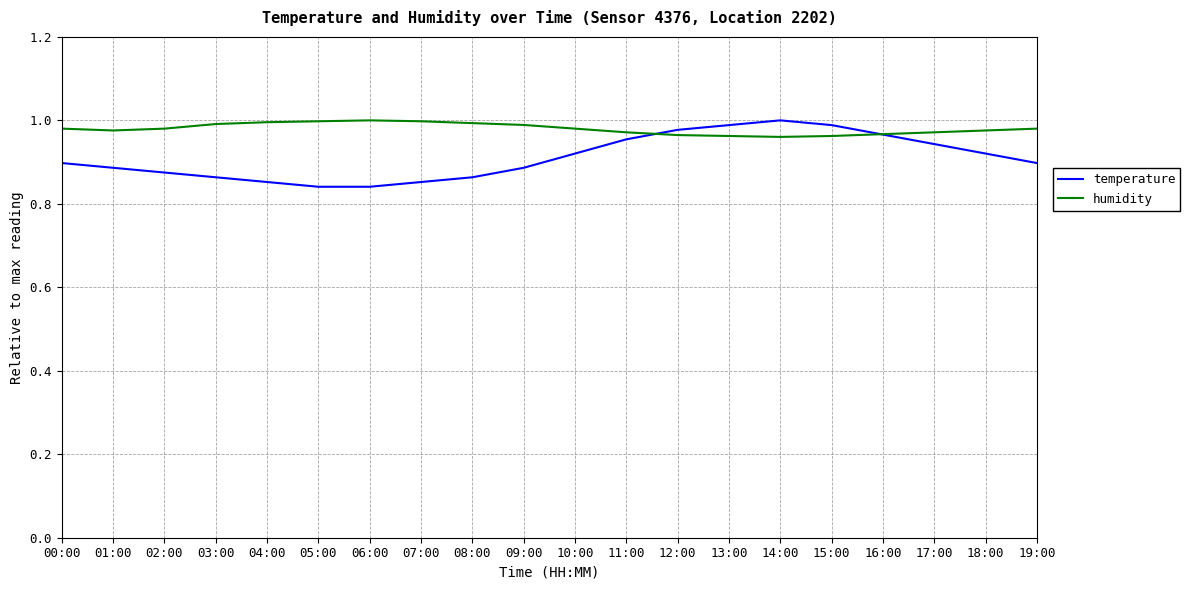

Where do temperature and humidity first cross each other?

11:00 and 12:00